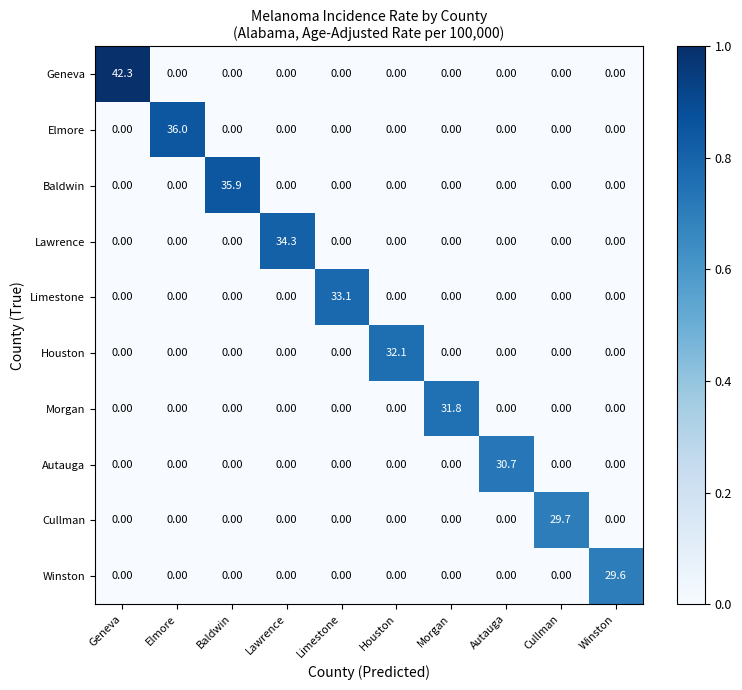

Which label corresponds to the largest value in the chart?

Geneva